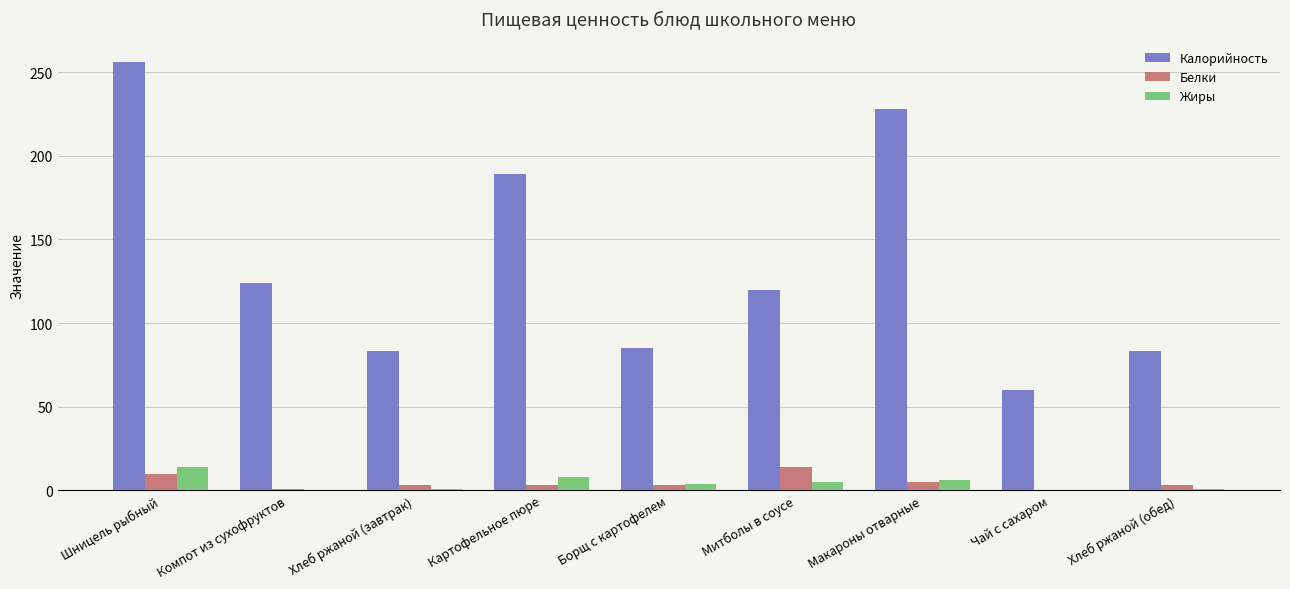

What is the highest value of the Жиры series?

14